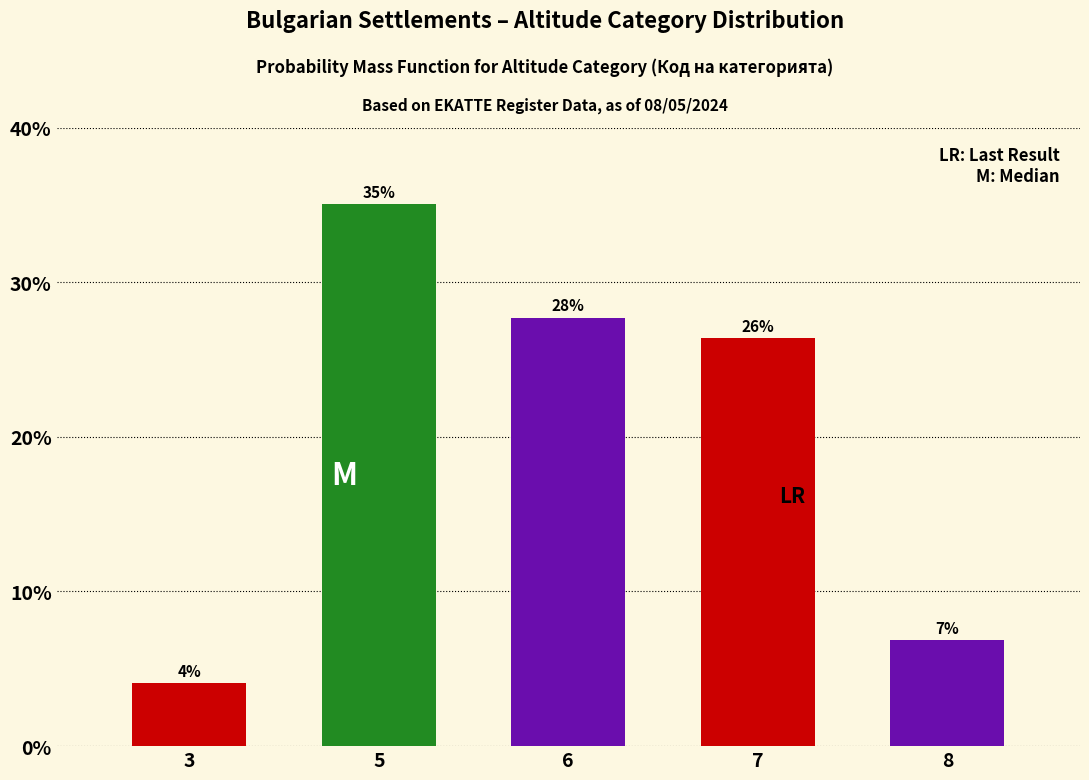

How many bars are there in total?

5